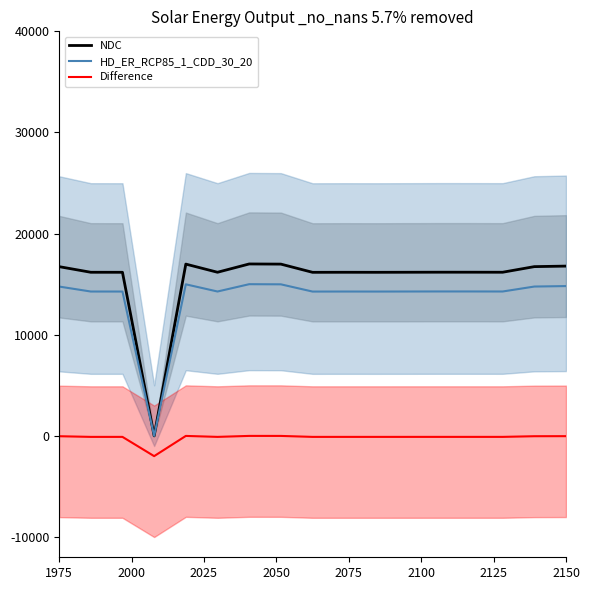

The value of HD_ER_RCP85_1_CDD_30_20 at 1975 is 7917.9. True or false?

False